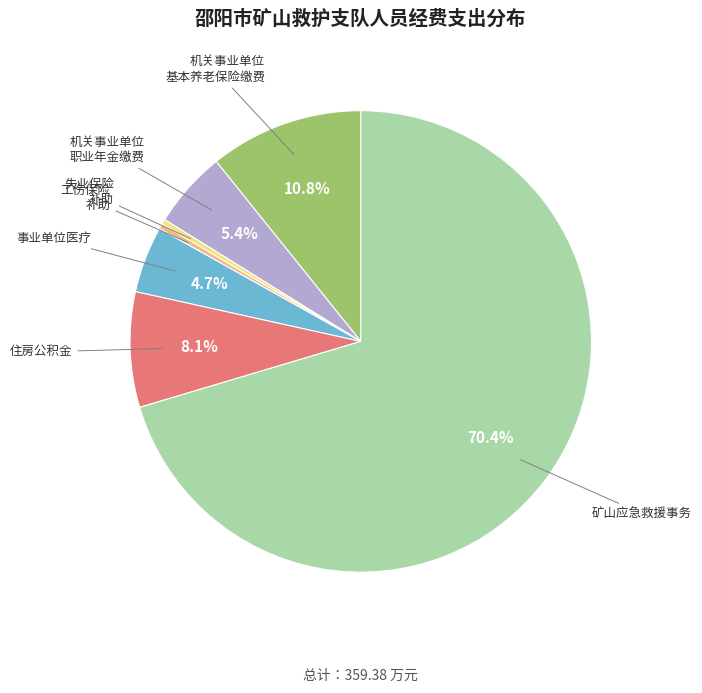

Count the number of slices in the pie.

7